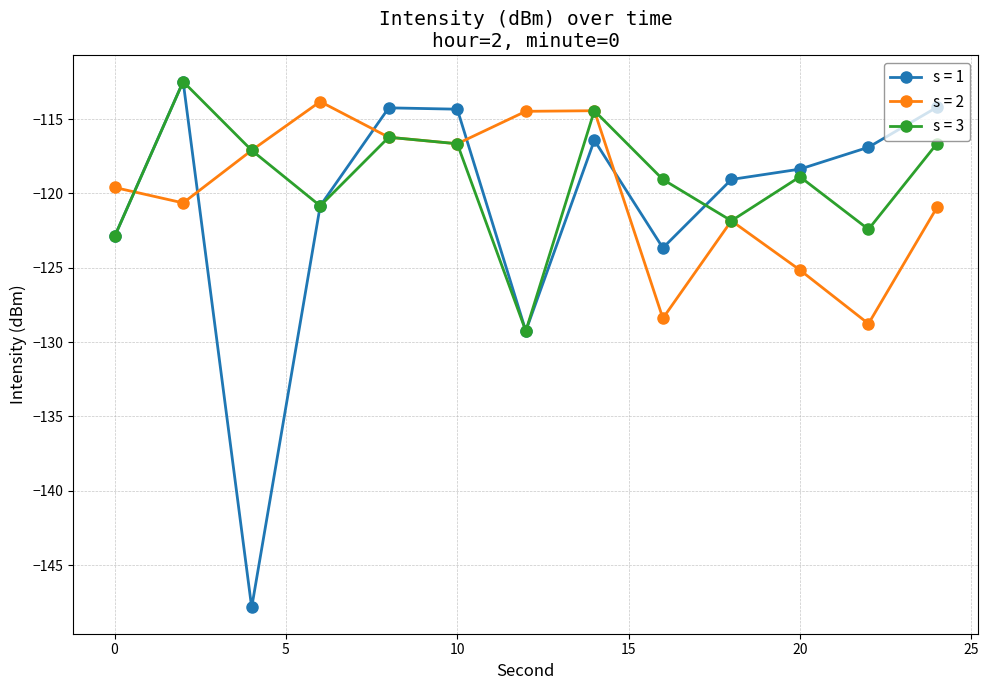

Which series has the largest total across all categories?

s = 3